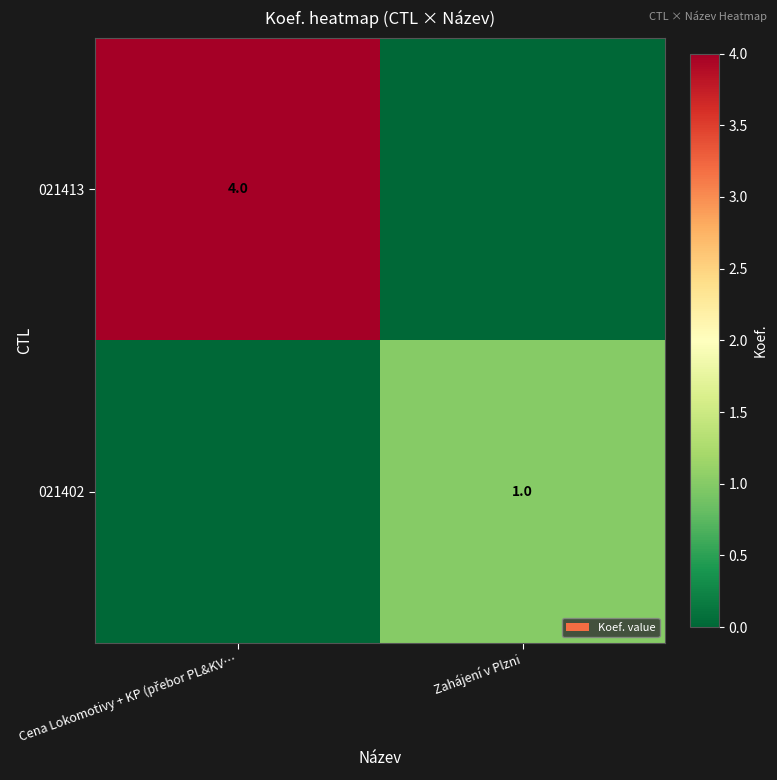

Is it true that 021402 equals 2 at Zahájení v Plzni?

False